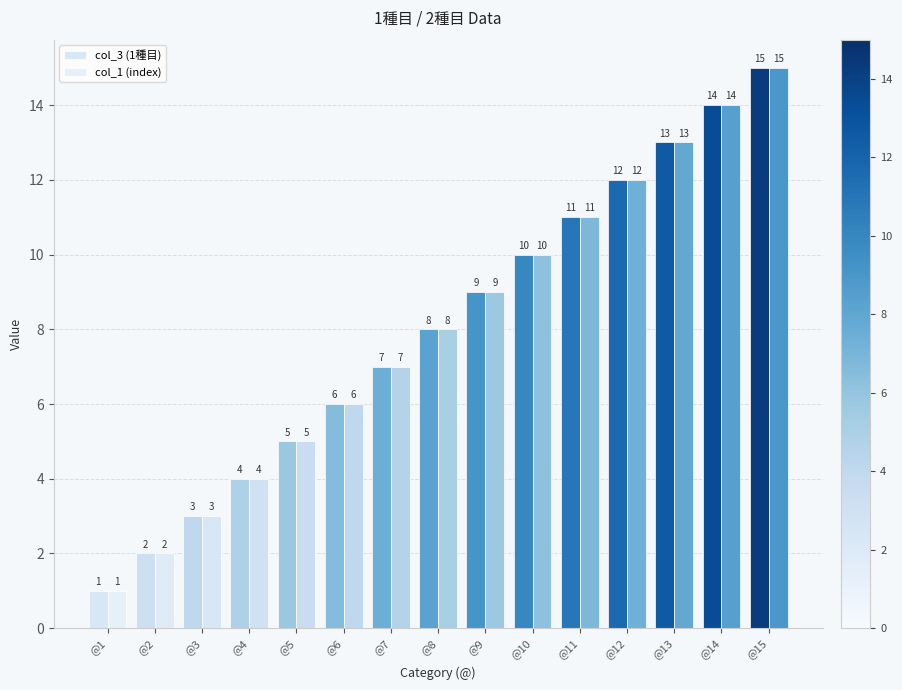

Which series changed the most between @13 and @14?

col_3 (1種目)